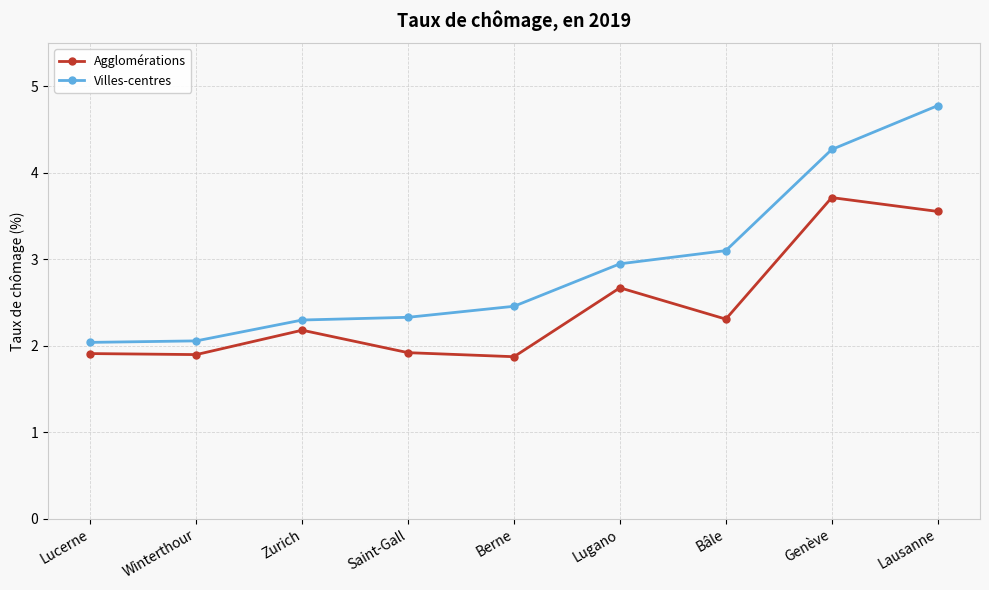

How many data points in Agglomérations are above 2?

5